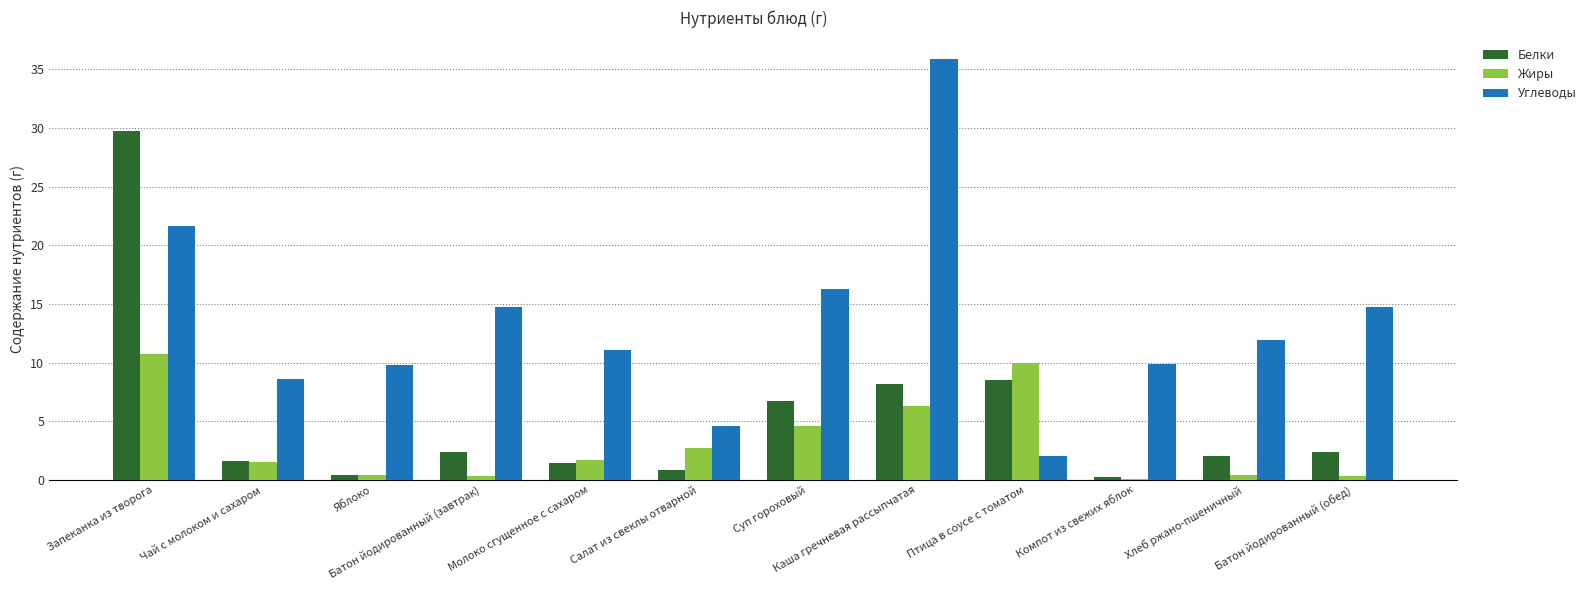

What are all the series names shown in the legend?

Белки, Жиры, Углеводы